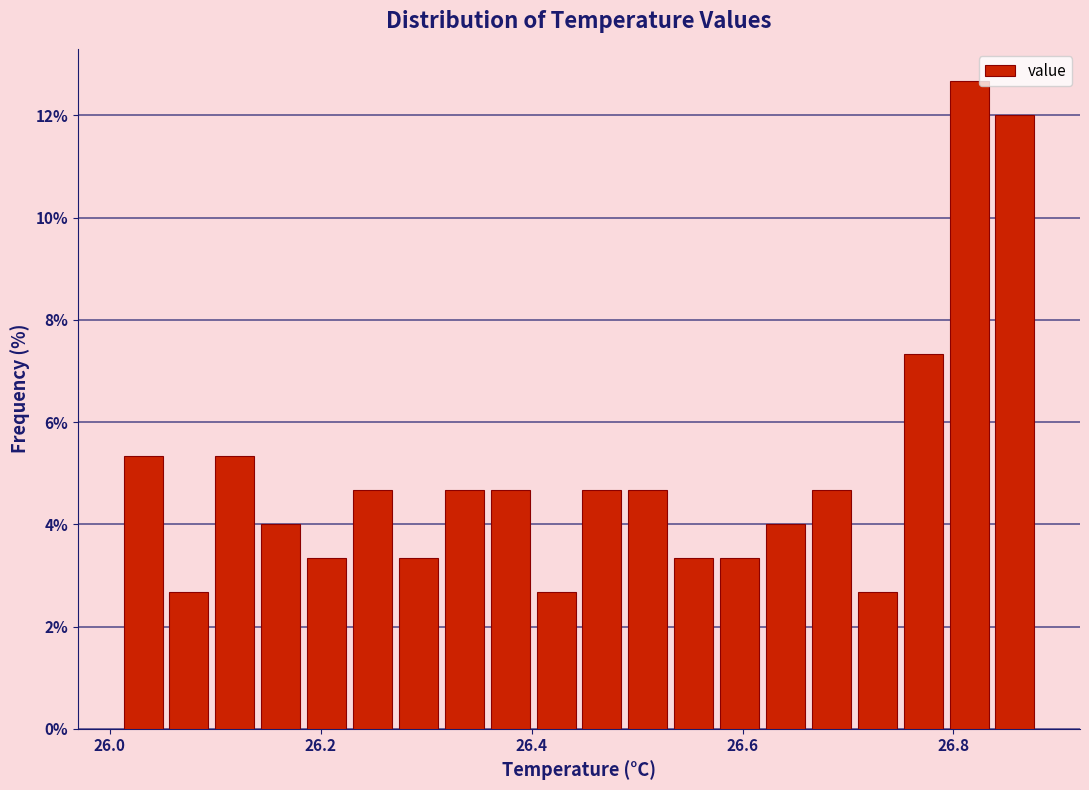

Around what value on the x-axis is the tallest bar? Give the approximate position of its centre, as read against the axis.

26.82